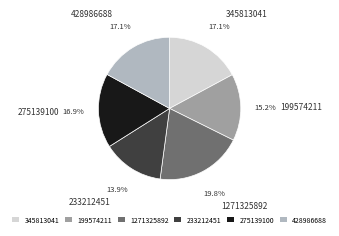

What is the ratio of the value at 428986688 to the value at 199574211?

1.1